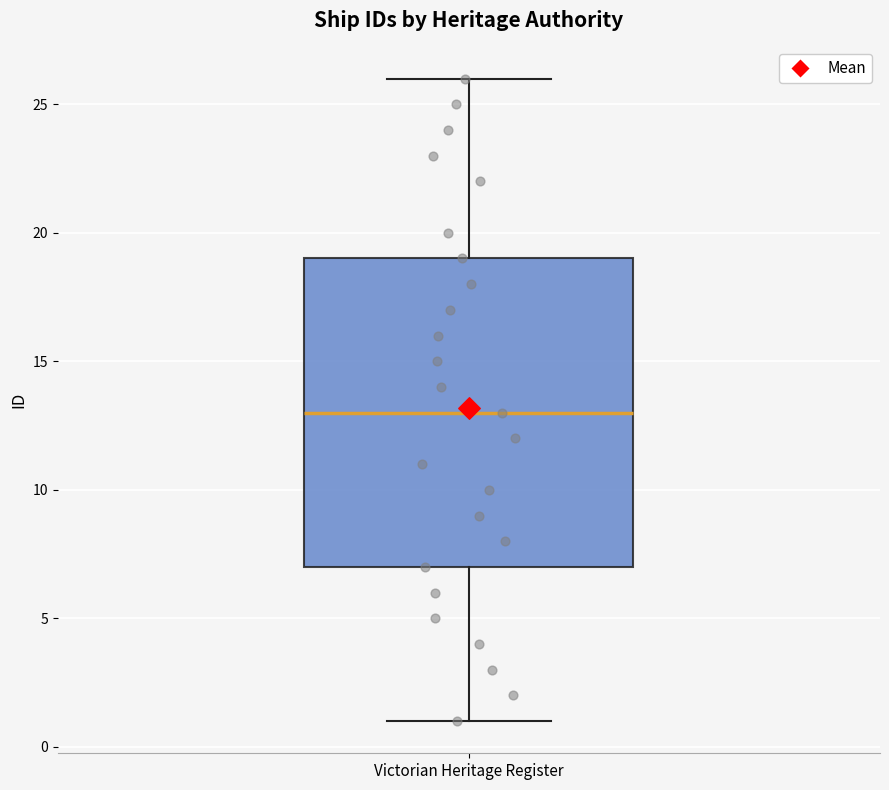

Read this box plot against the y-axis: the position of the median line, the range covered by the box, and the ends of both whiskers. The values are not printed on the chart, so give them approximately, as read against the axis.

median 13, box 7 to 19, whiskers 1 to 26